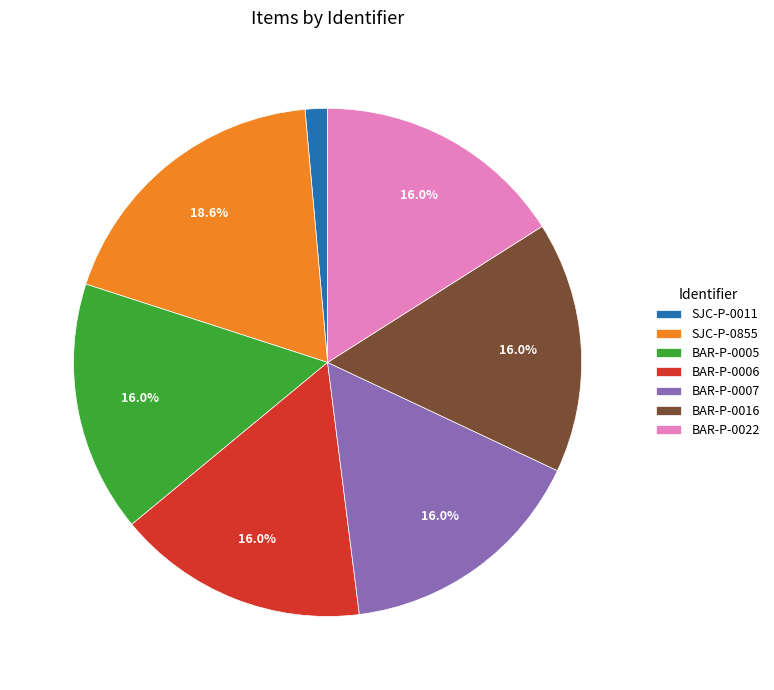

To the nearest percent, what is the difference between the BAR-P-0022 and SJC-P-0855 slice percentages?

3%